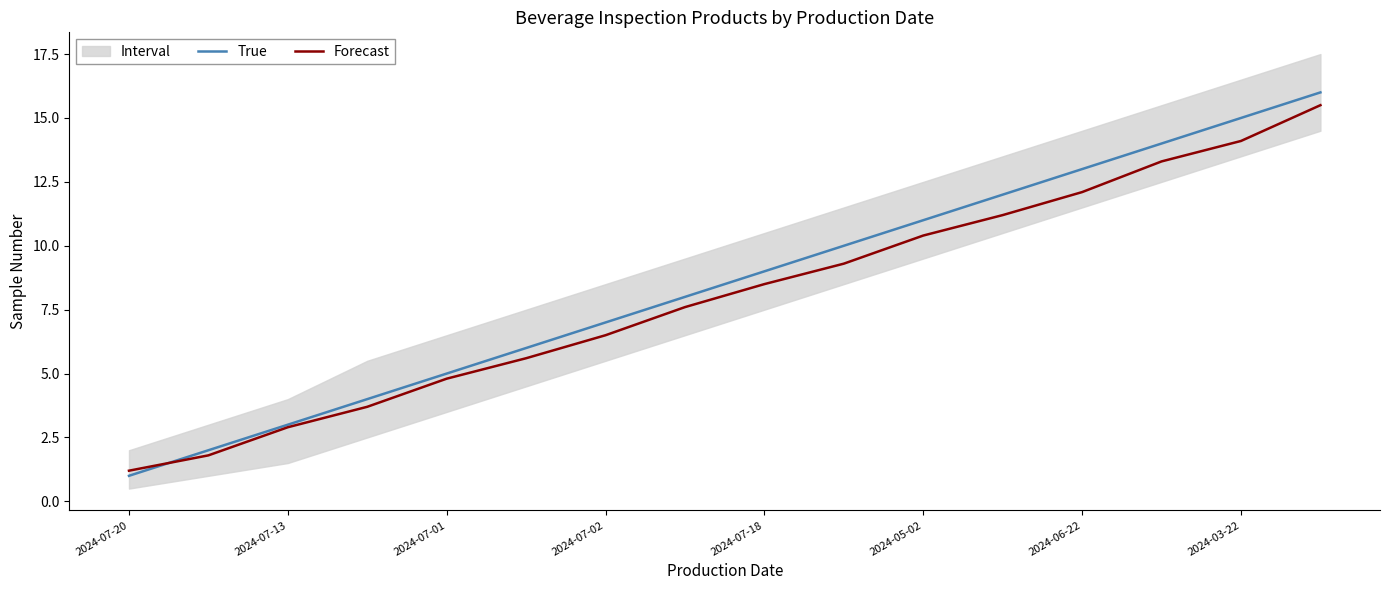

What is the maximum value for True?

16.0